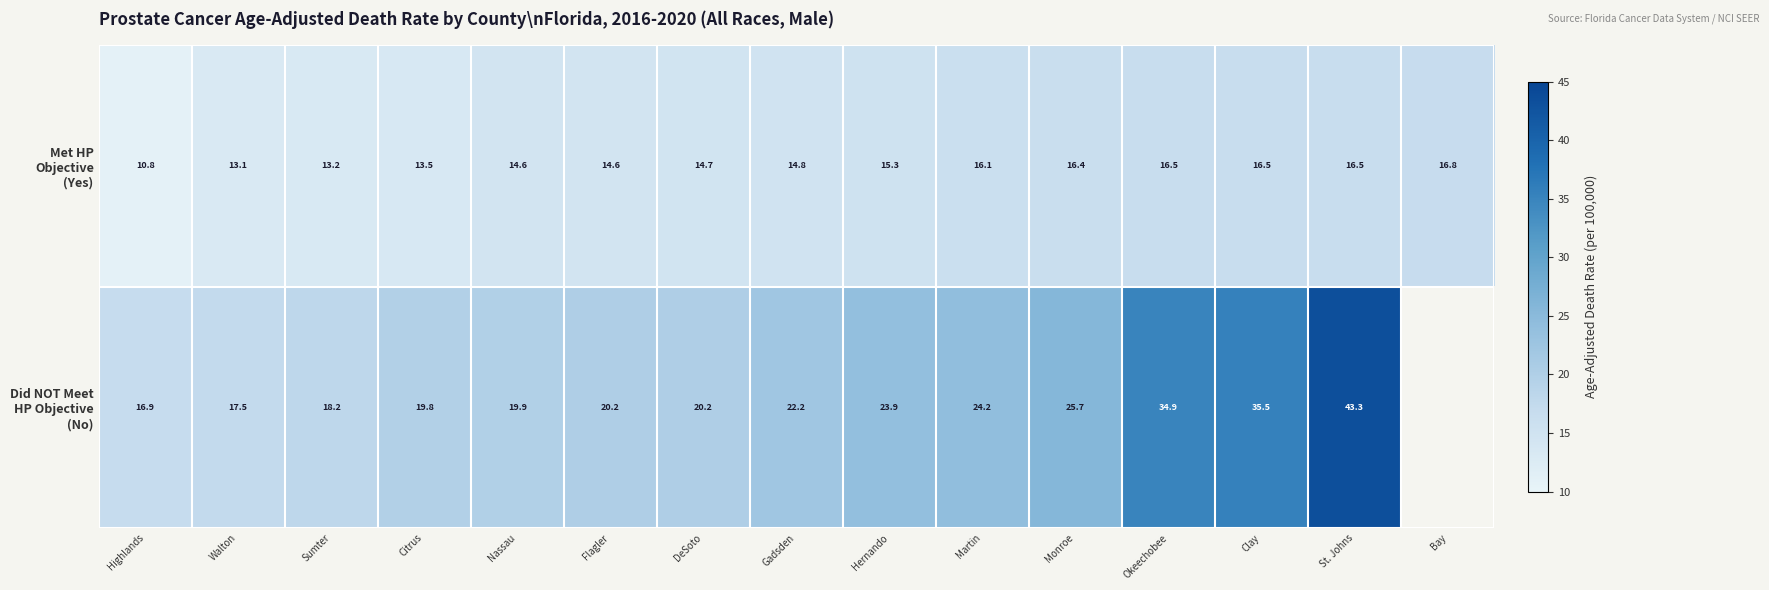

What is the spread (max minus min) of values at Highlands?

6.1